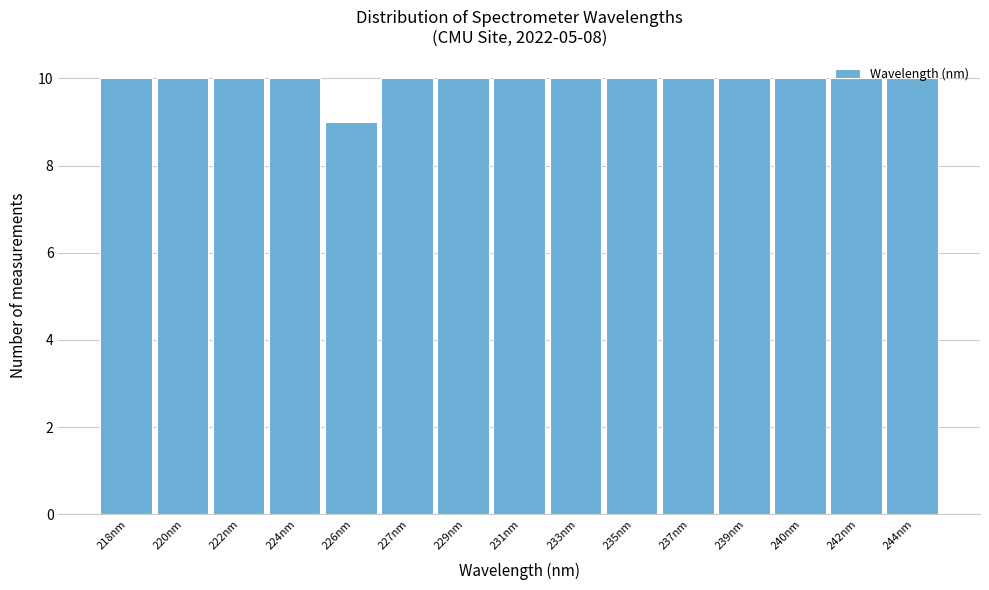

What is the change in value from 226nm to 231nm?

+1